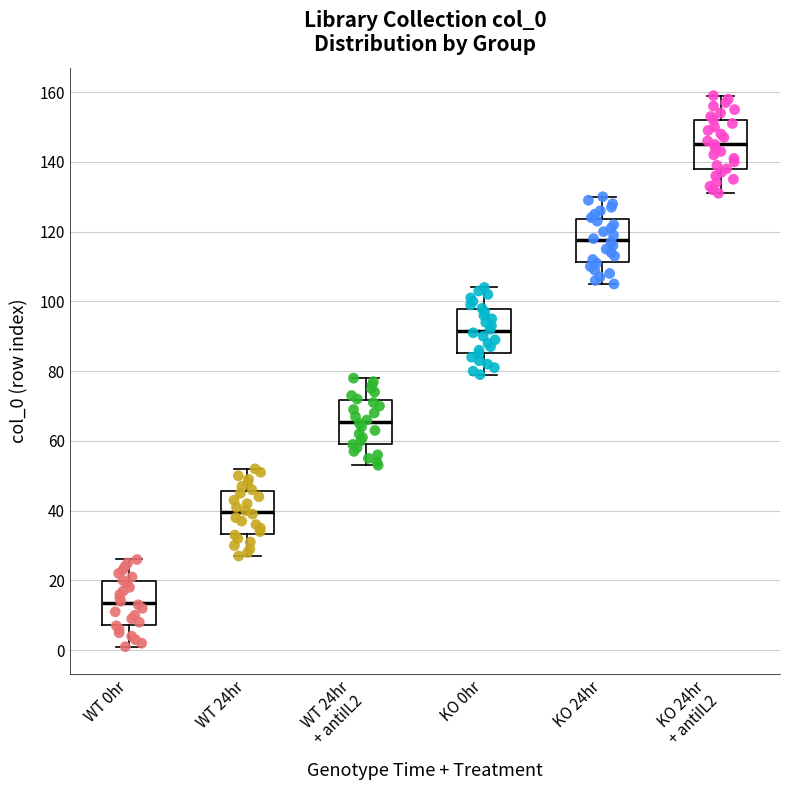

Where is the lower edge of the box for WT 0hr on the y-axis? The values are not printed on the chart, so give them approximately, as read against the axis.

8